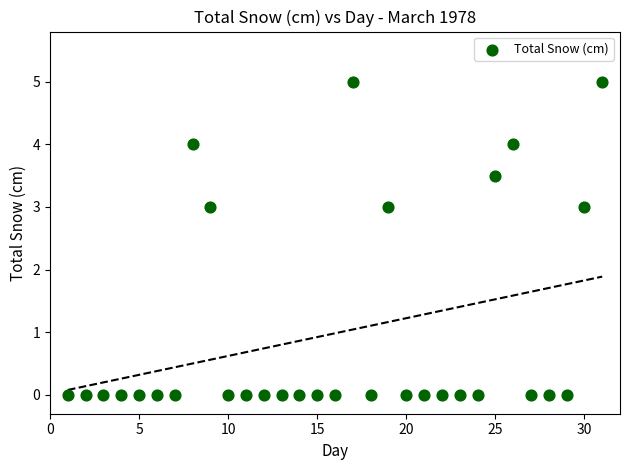

What is the range of X values (max minus min)?

30.0